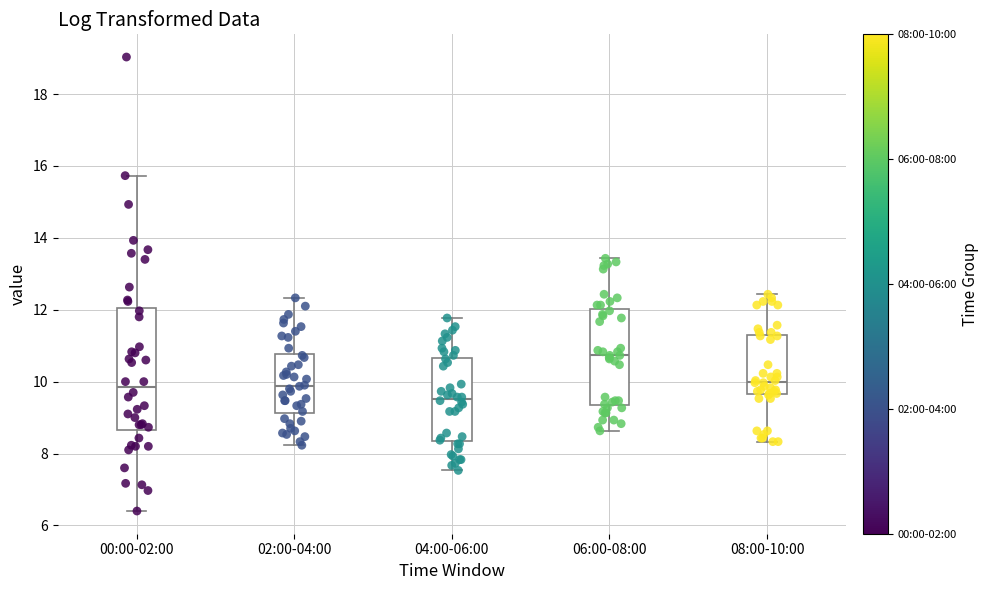

Reading left to right, transcribe this box plot: for each box, give where its median line is, the range the box spans, and where its two whiskers end, as read against the y-axis. The values are not printed on the chart, so give them approximately, as read against the axis.

00:00-02:00: median 9.8, box 8.6 to 12.0, whiskers 6.4 to 15.8
02:00-04:00: median 9.8, box 9.2 to 10.8, whiskers 8.2 to 12.4
04:00-06:00: median 9.6, box 8.4 to 10.6, whiskers 7.6 to 11.8
06:00-08:00: median 10.8, box 9.4 to 12.0, whiskers 8.6 to 13.4
08:00-10:00: median 10.0, box 9.6 to 11.2, whiskers 8.4 to 12.4